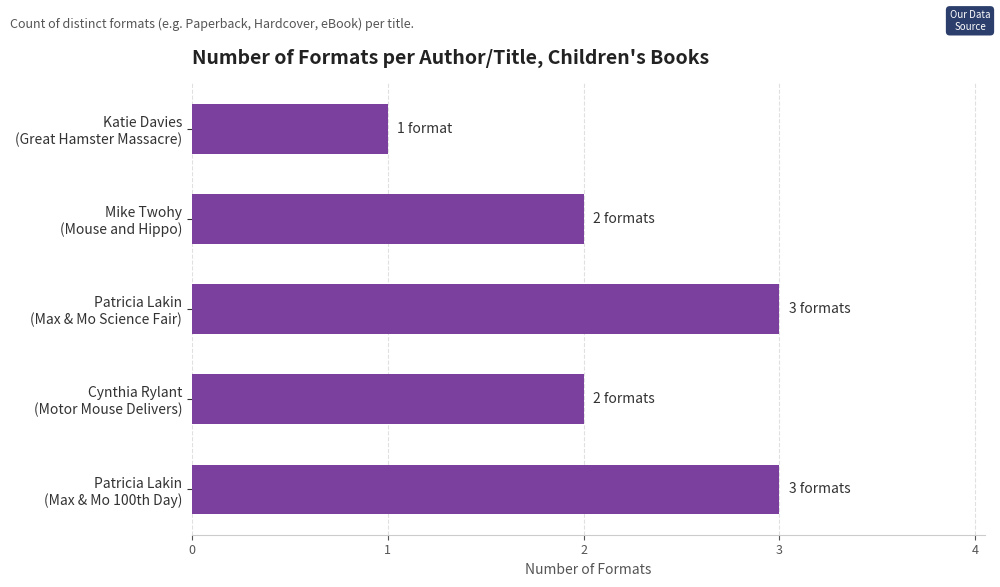

What is the average value?

2